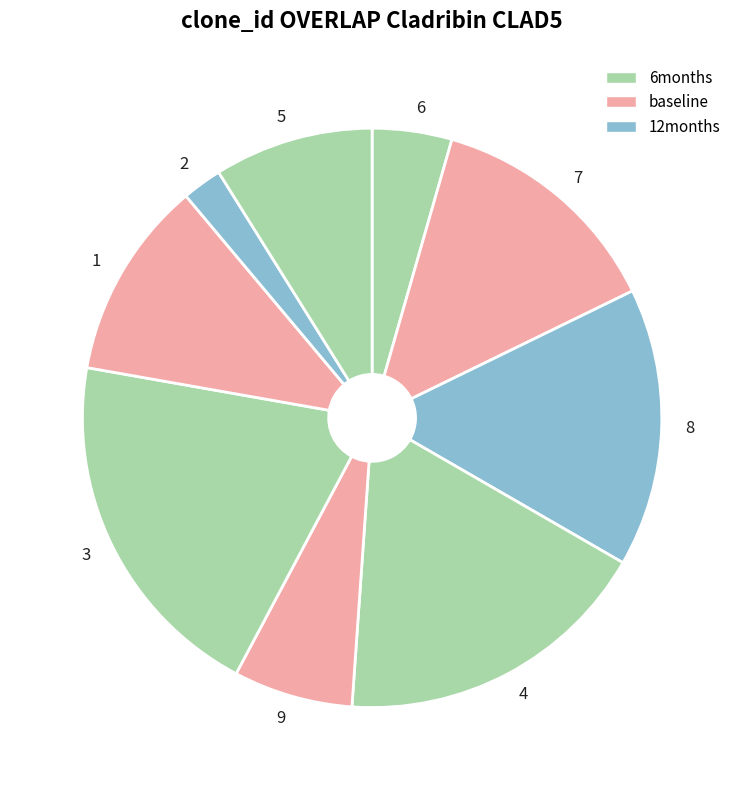

Count the number of slices in the pie.

9